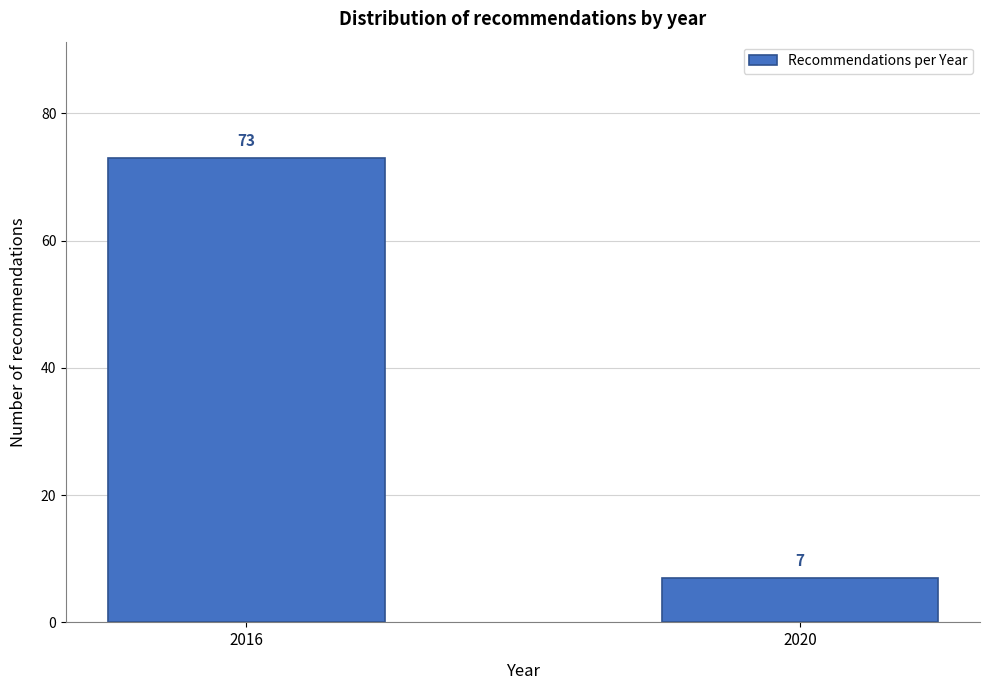

Reading right to left, list all the values displayed in this chart.

2020=7	2016=73